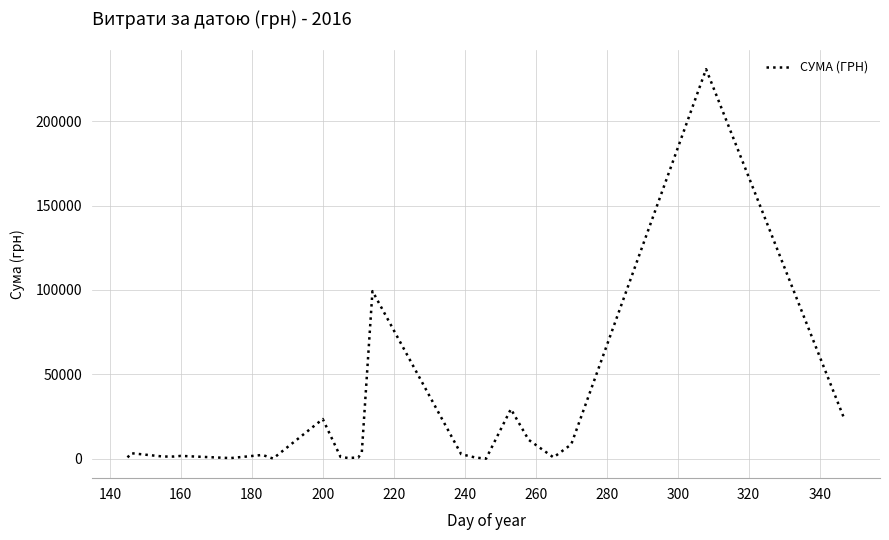

What is the maximum value shown in the chart?

230842.2